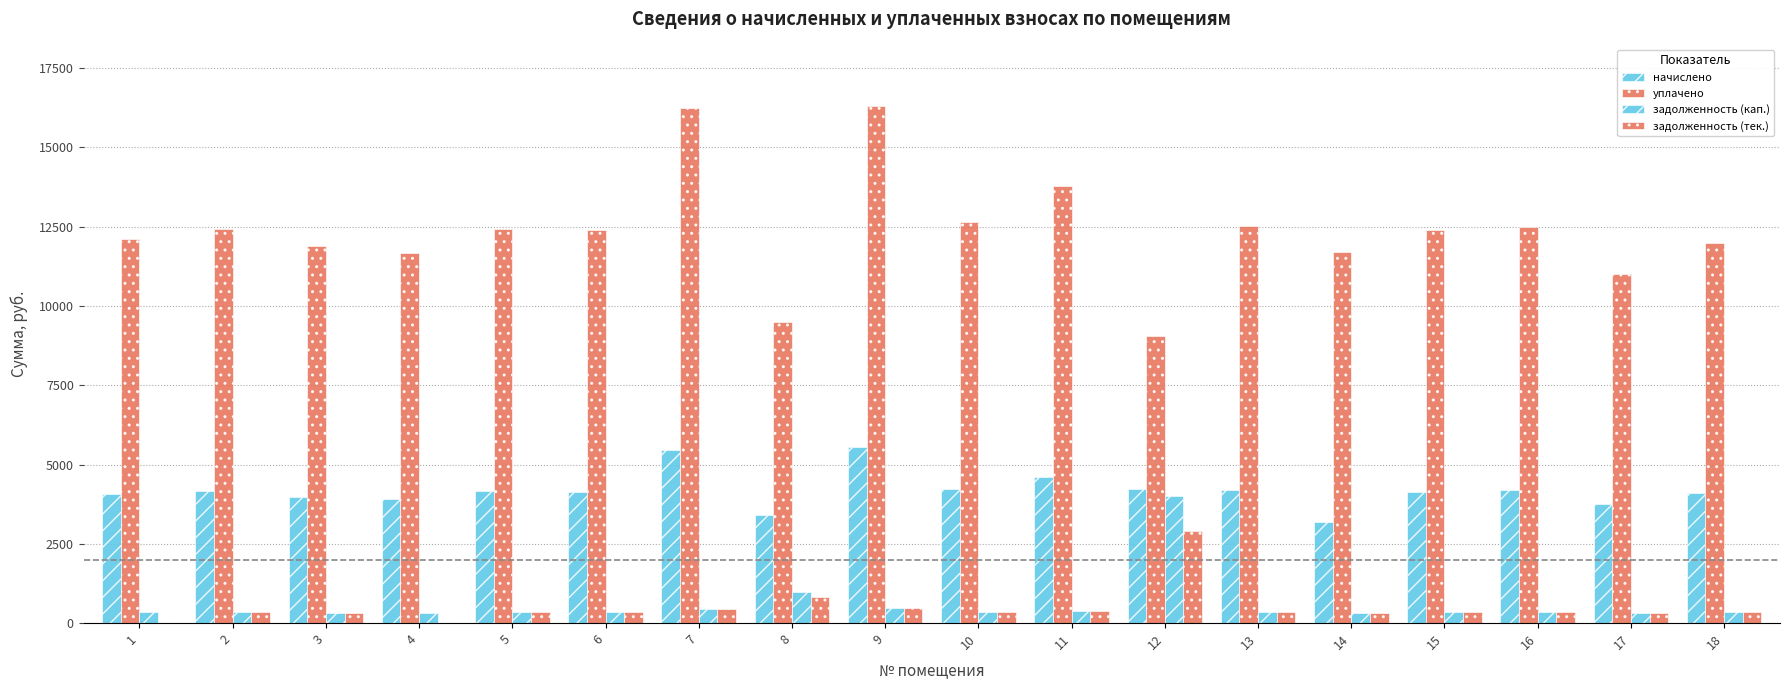

Reading left to right, extract all data points from this chart.

начислено: 1=4060.8	2=4164.5	3=3983.0	4=3913.9	5=4164.5	6=4147.2	7=5443.2	8=3395.5	9=5546.9	10=4233.6	11=4613.8	12=4225.0	13=4190.4	14=3175.5	15=4147.2	16=4187.4	17=3767.0	18=4104.0
уплачено: 1=12126.0	2=12435.6	3=11893.8	4=11687.4	5=12435.6	6=12384.0	7=16254.0	8=9487.0	9=16294.5	10=12642.0	11=13777.2	12=9066.0	13=12513.0	14=11710.0	15=12384.0	16=12506.0	17=10995.6	18=11974.9
задолженность (кап.): 1=338.4	2=347.0	3=331.9	4=326.2	5=347.0	6=345.6	7=453.6	8=977.2	9=462.2	10=352.8	11=384.5	12=4018.8	13=349.2	14=316.1	15=345.6	16=356.4	17=313.9	18=342.0
задолженность (тек.): 1=0.0	2=347.0	3=331.9	4=0.0	5=347.0	6=345.6	7=453.6	8=824.4	9=462.2	10=352.8	11=383.8	12=2899.2	13=349.2	14=316.1	15=345.6	16=356.4	17=313.9	18=342.0